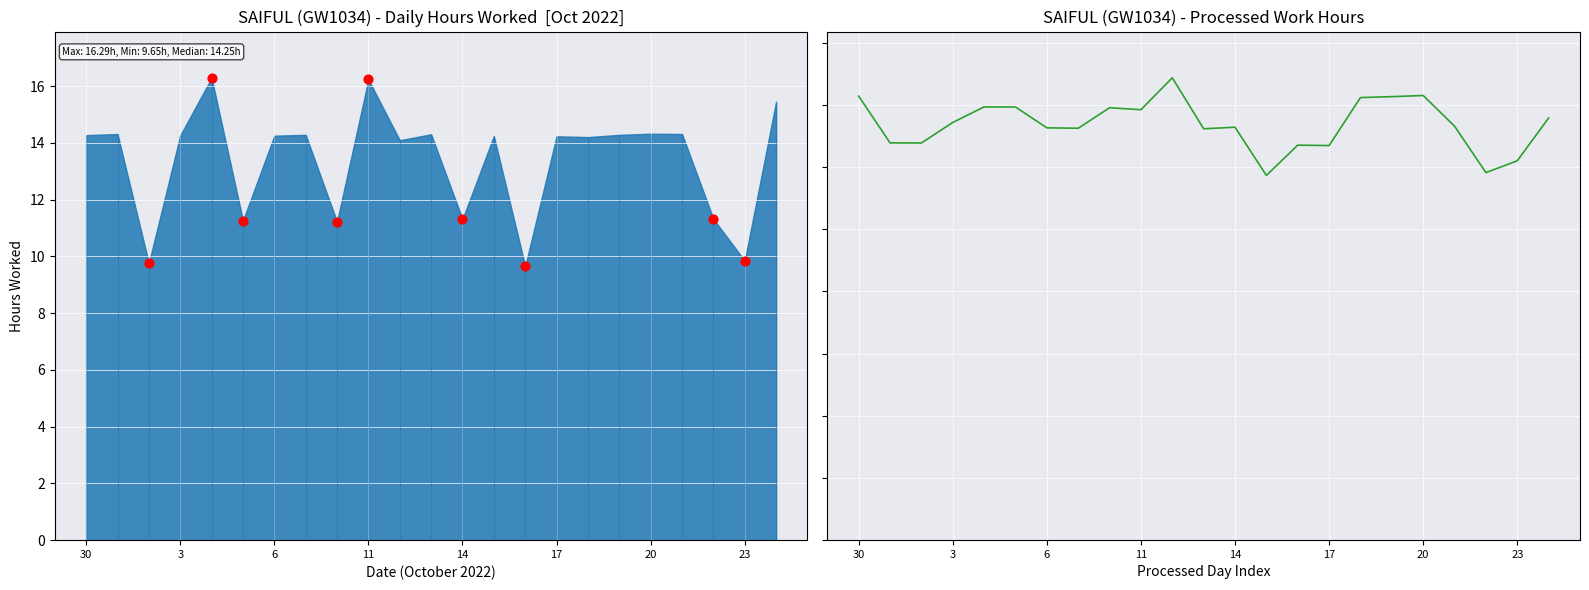

Between 17 and 23, which is larger?

17